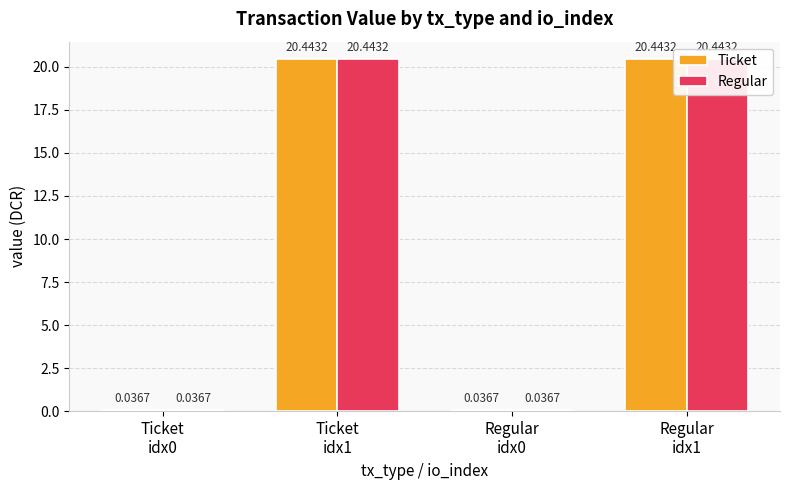

Reading right to left, extract all data points from this chart.

Ticket: 20.4	0.0	20.4	0.0
Regular: 20.4	0.0	20.4	0.0